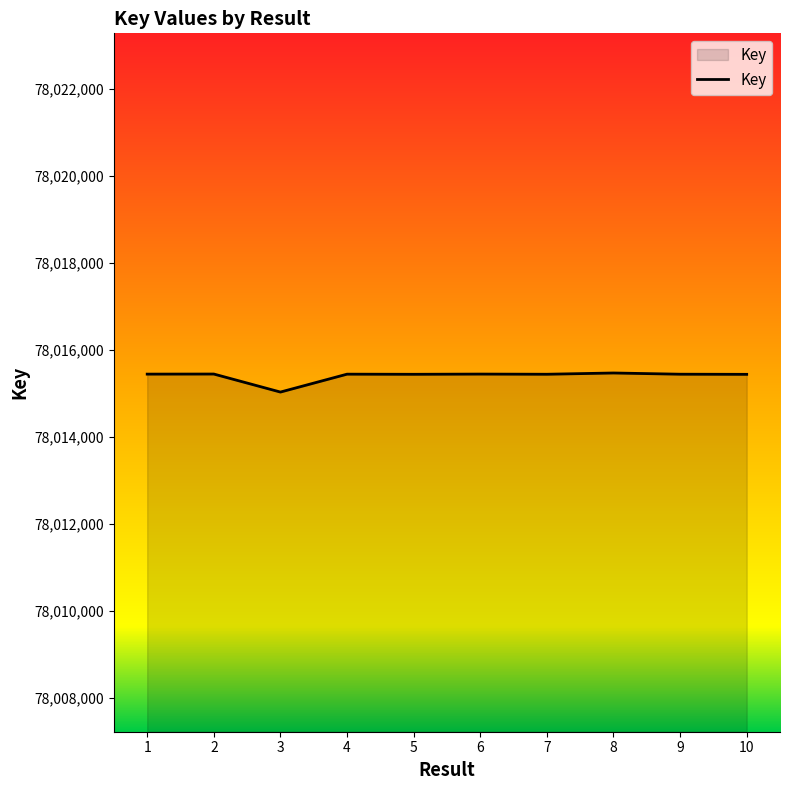

Is it true that the value at 1 is 78015443?

True